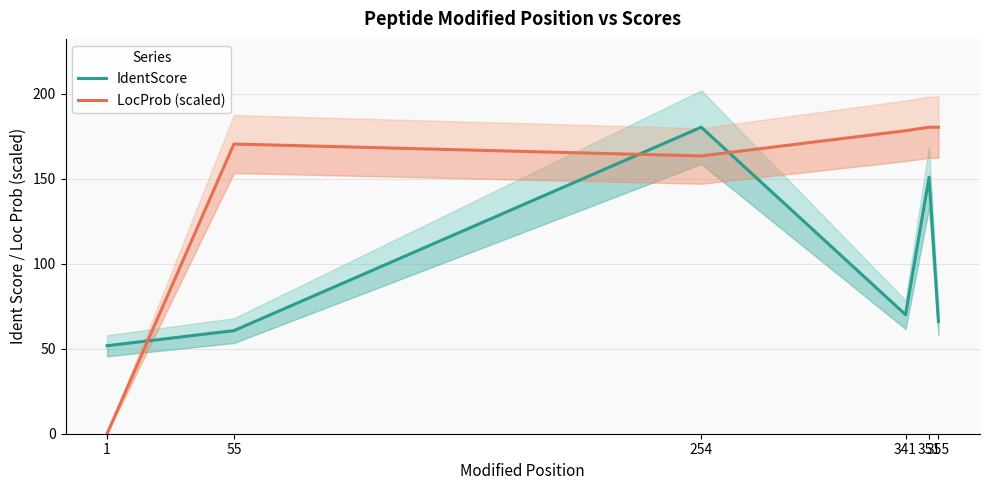

Count the number of data series in this chart.

2